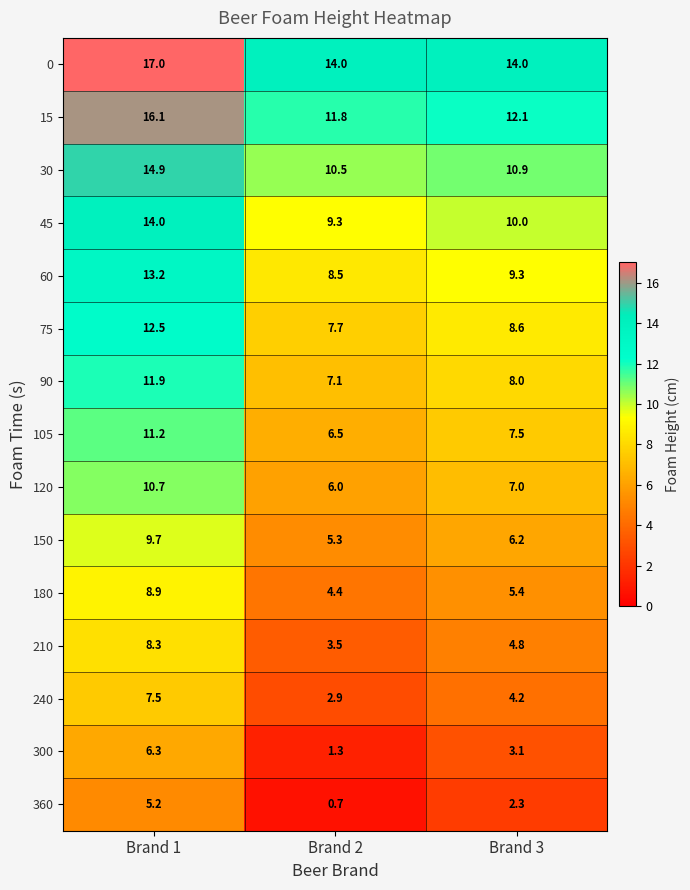

Where does the 180 series first go above 5?

Brand 1